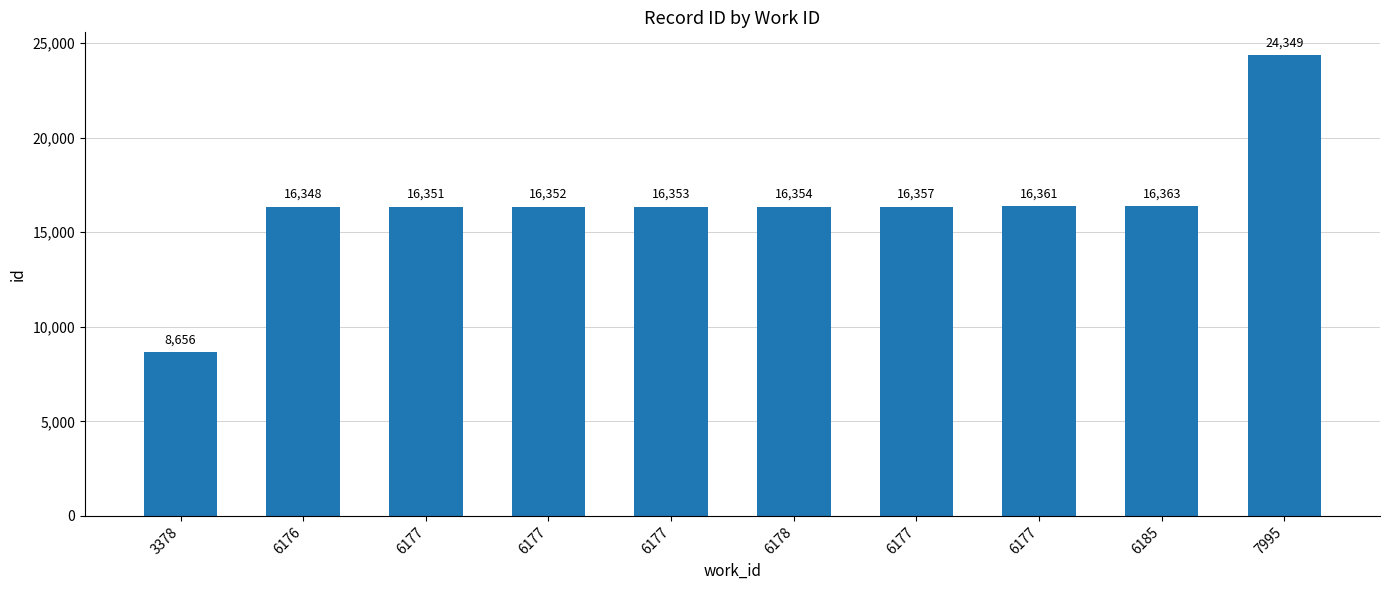

What is the smallest value displayed?

8656